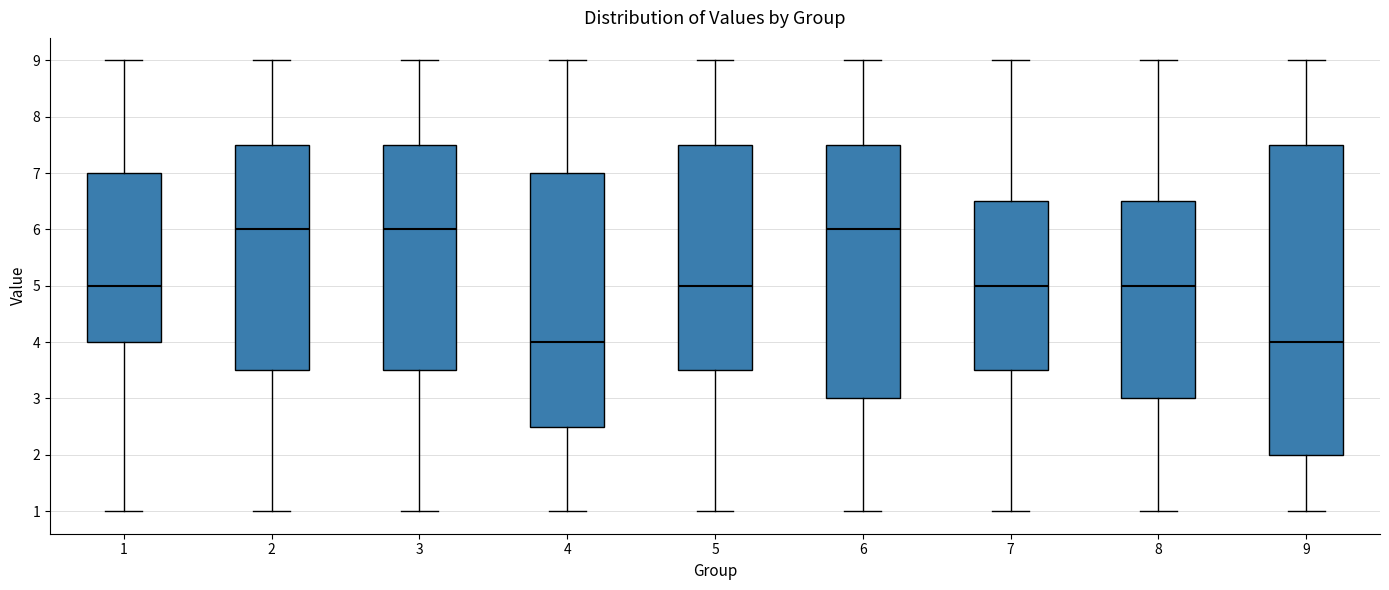

Which box is the tallest, from its lower edge to its upper edge?

9